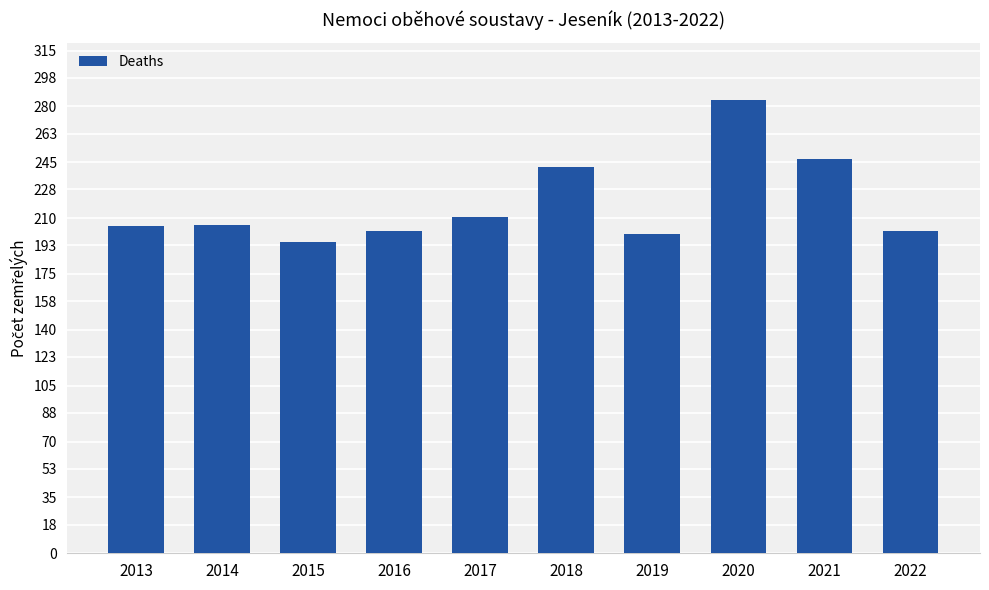

Count the number of categories in the chart.

10